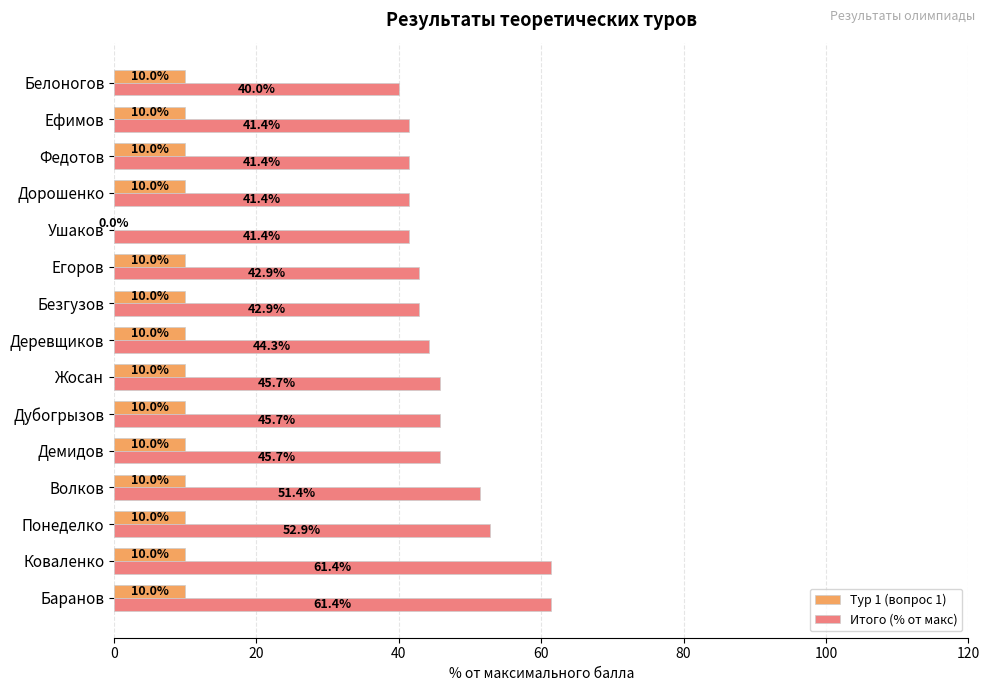

Between Коваленко and Деревщиков, which series saw the biggest shift?

Итого (% от макс)